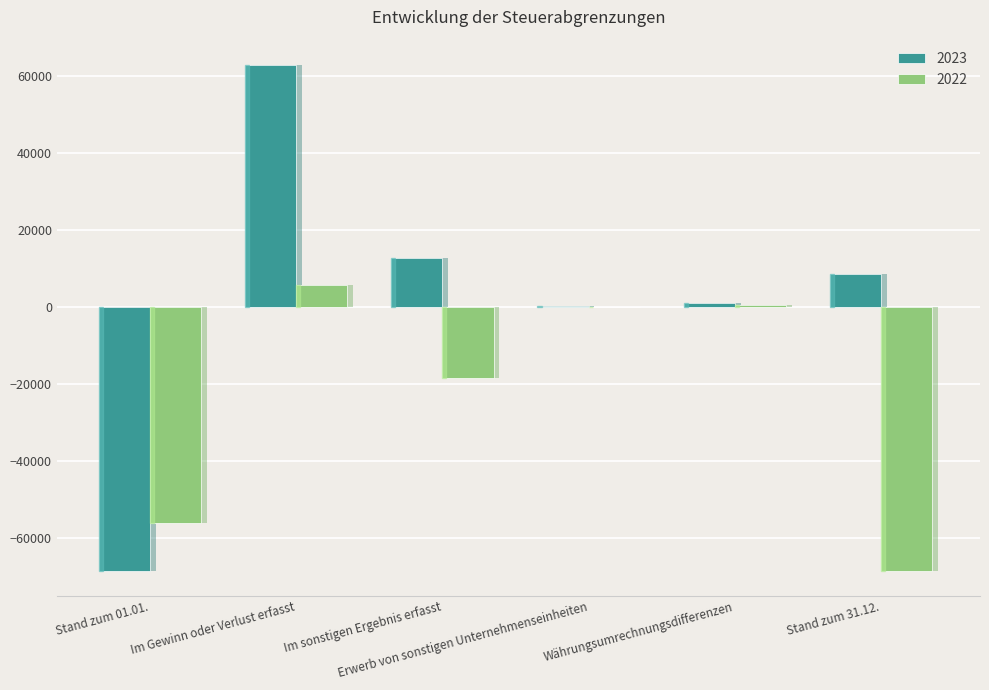

What is the label of the 5th bar from the right?

Im Gewinn oder Verlust erfasst